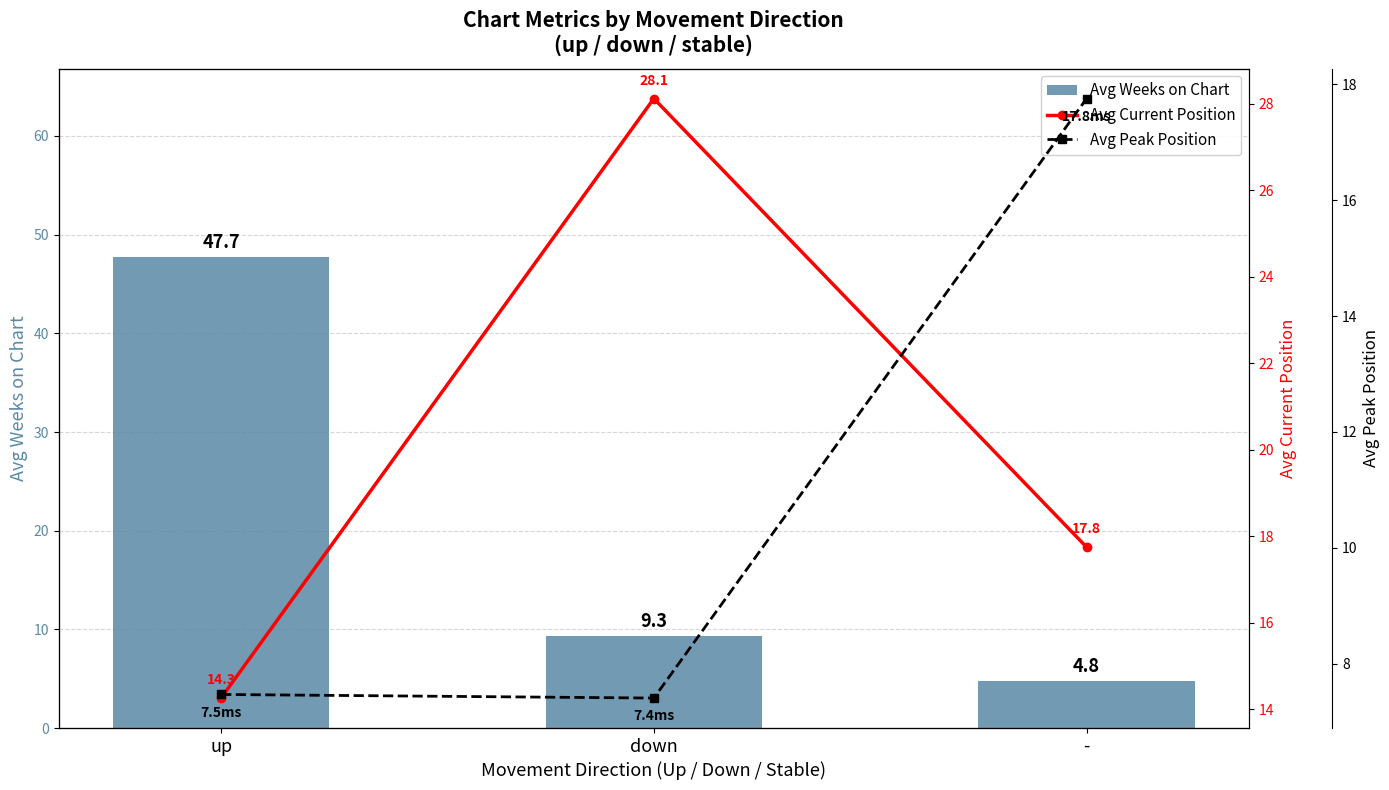

True or false: Avg Peak Position has a value of 27.2 at -.

False